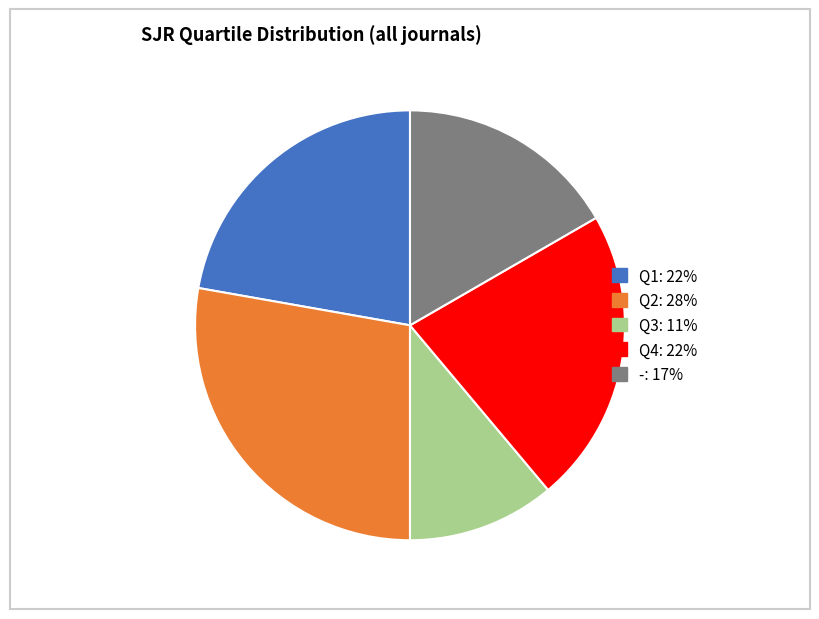

Combined, do Q3: 11% and Q1: 22% account for over 50%?

No